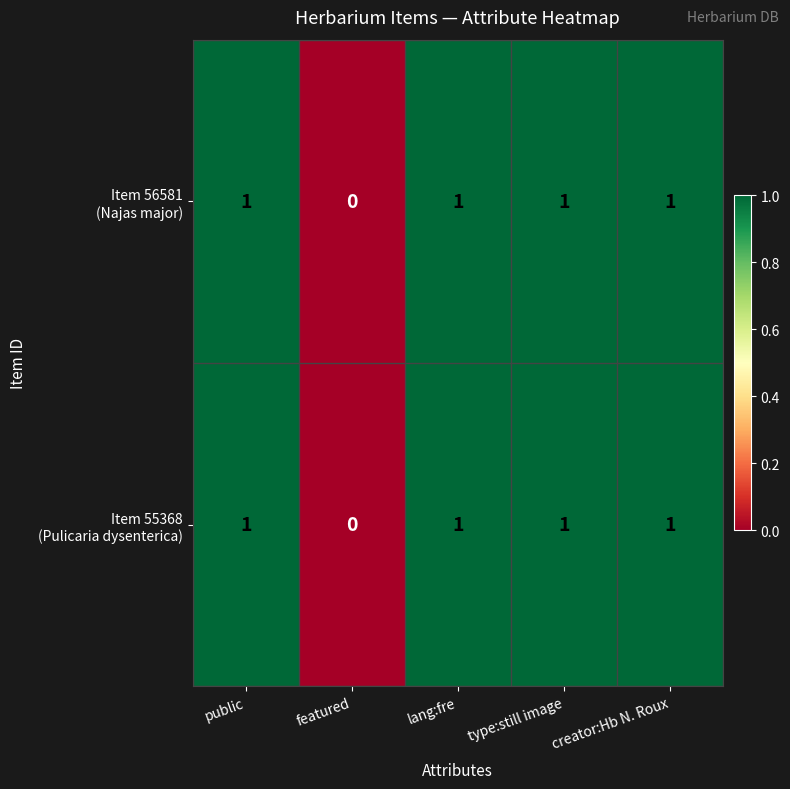

Count the number of data series in this chart.

2